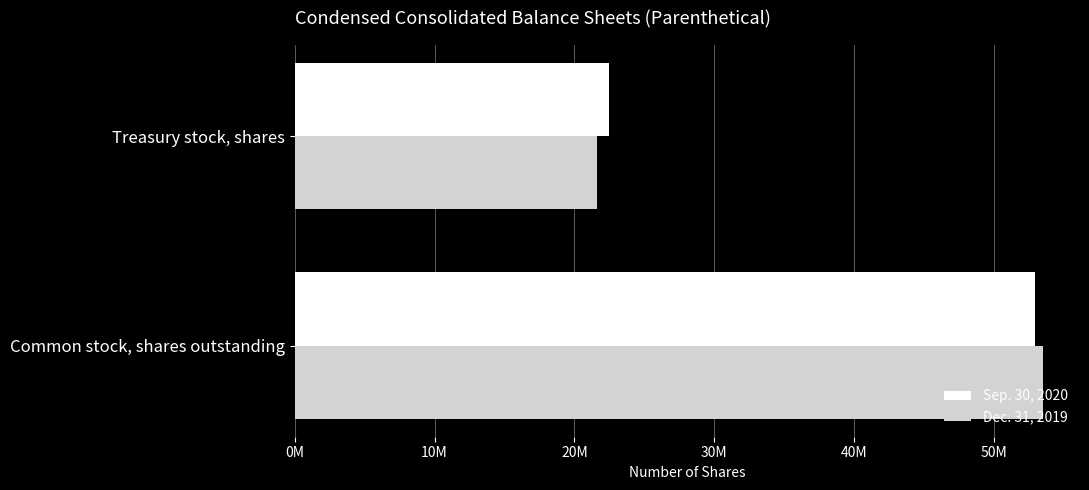

What are all the series names shown in the legend?

Sep. 30, 2020, Dec. 31, 2019